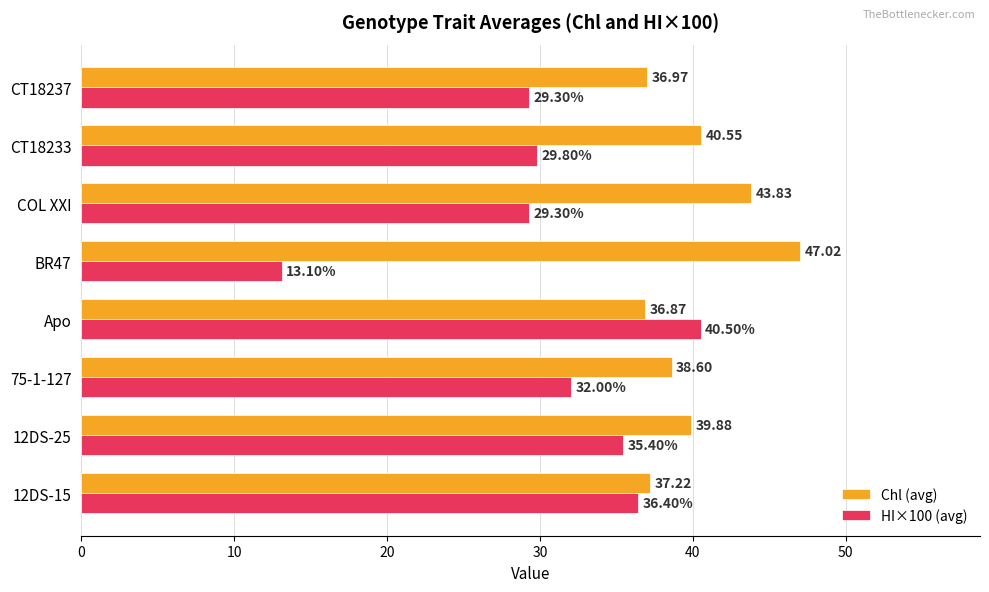

What is the difference between the second highest and minimum values in the Chl (avg) series?

7.0